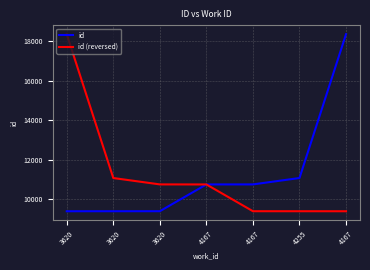

Does the chart have visible grid lines?

Yes